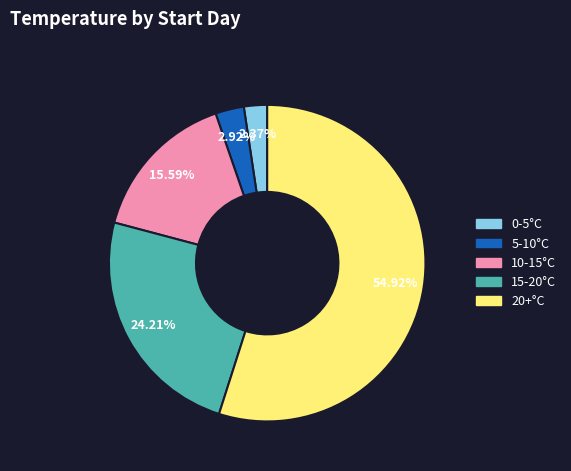

Between 20+°C and 10-15°C, which is larger?

20+°C